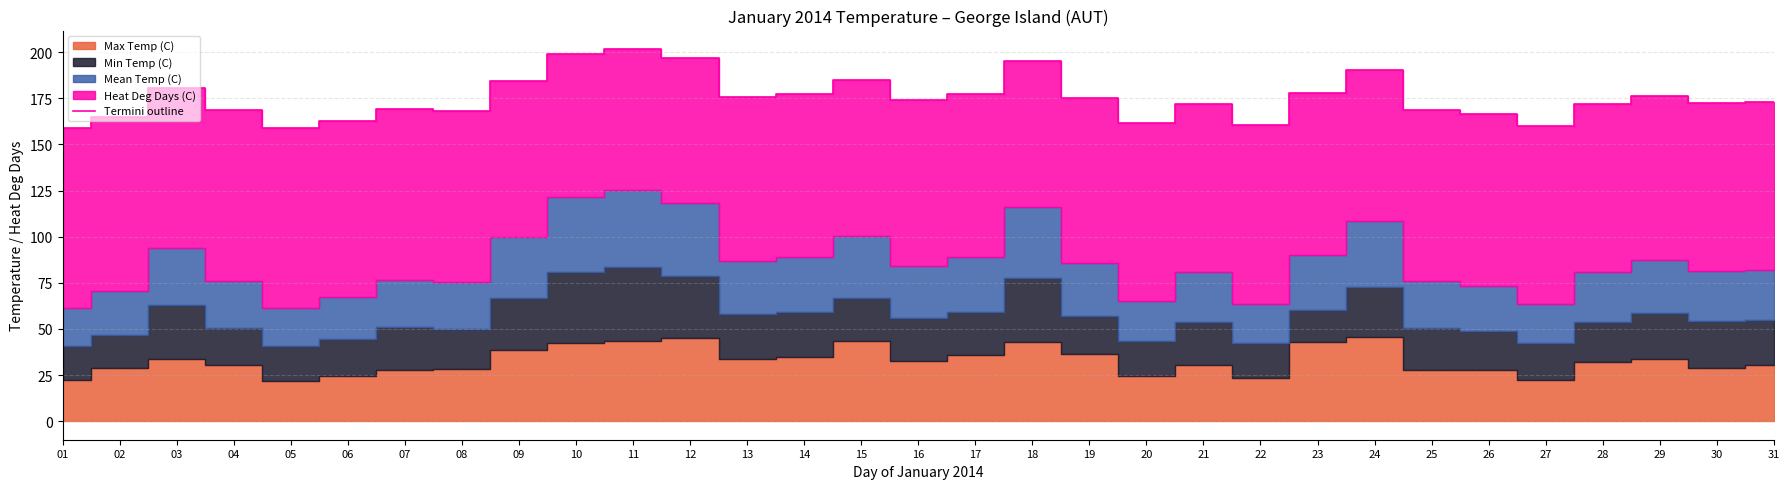

True or false: the data shows 237.3 at 25.

False